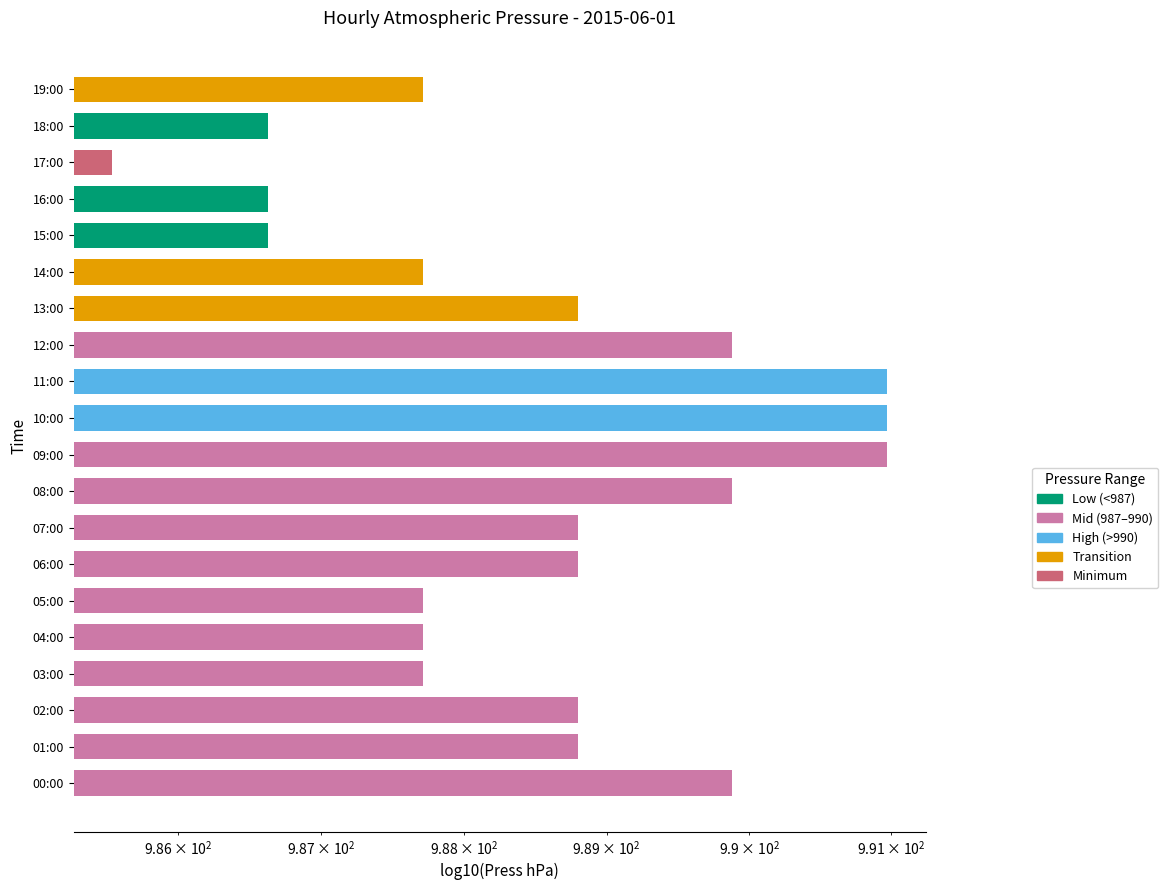

What is the difference between the maximum and minimum values?

5.4